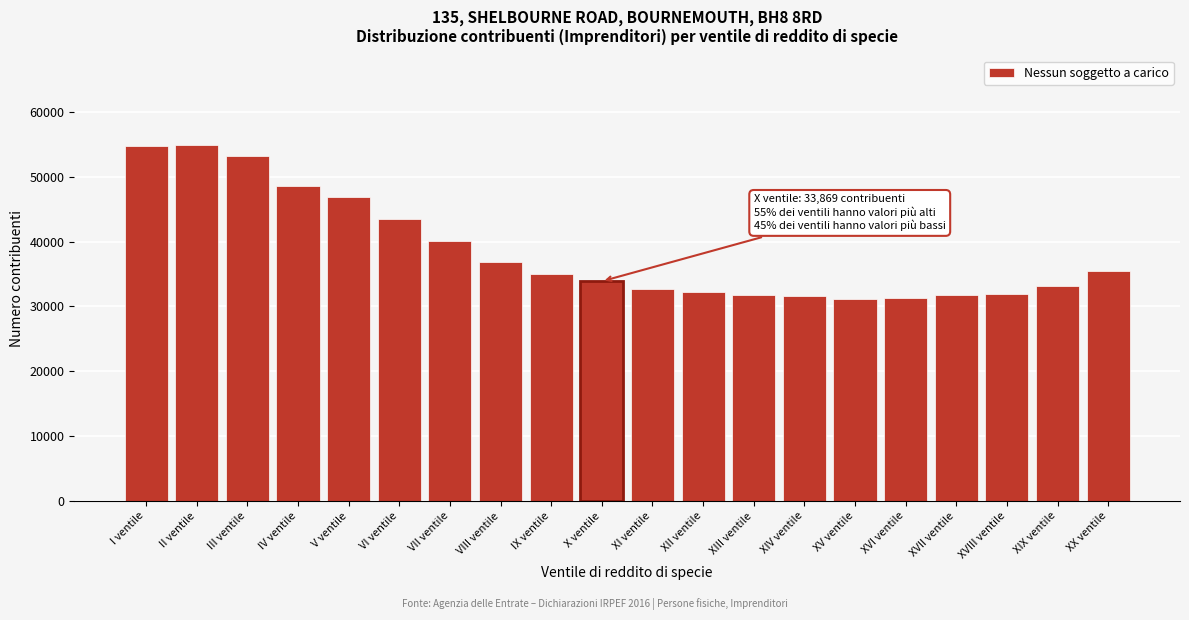

What is the value of the 17th bar from the left?

31753